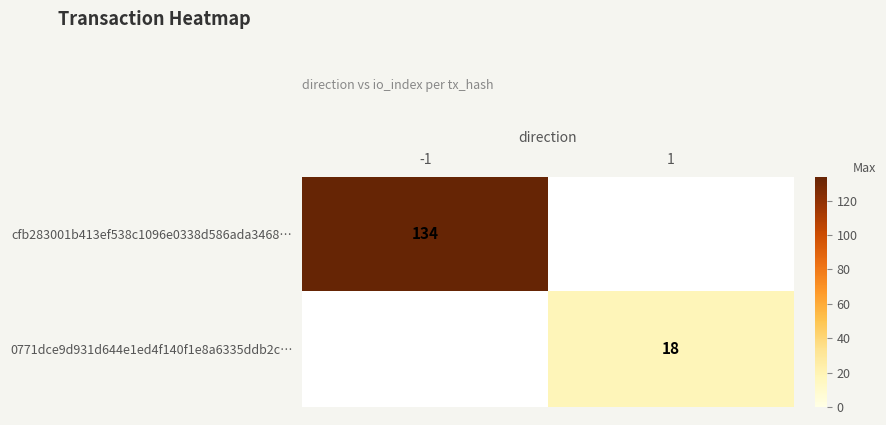

The cfb283001b413ef538c1096e0338d586ada3468… series shows 134 at -1. True or false?

True